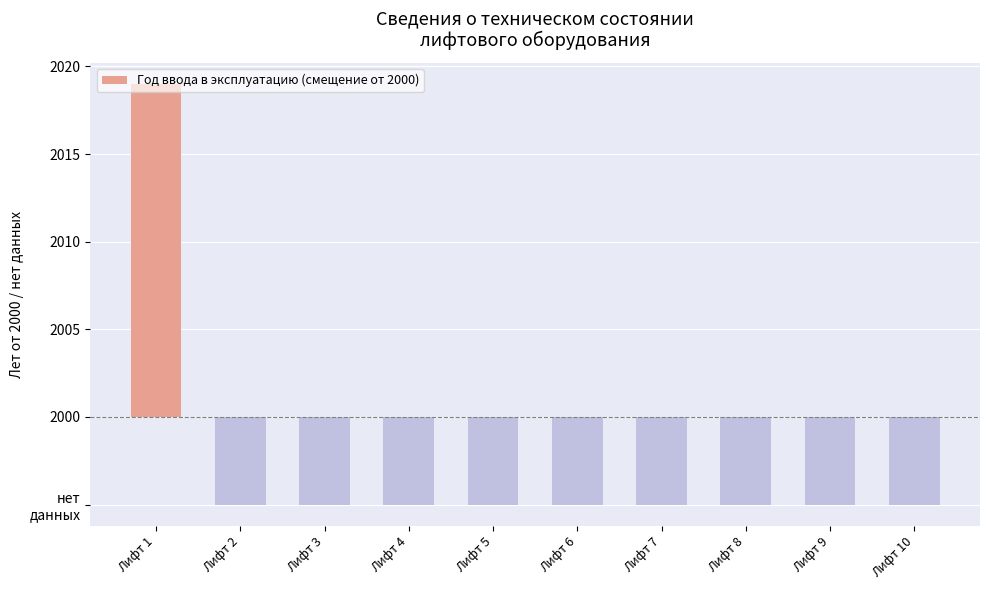

What is the approximate value at Лифт 9?

-5